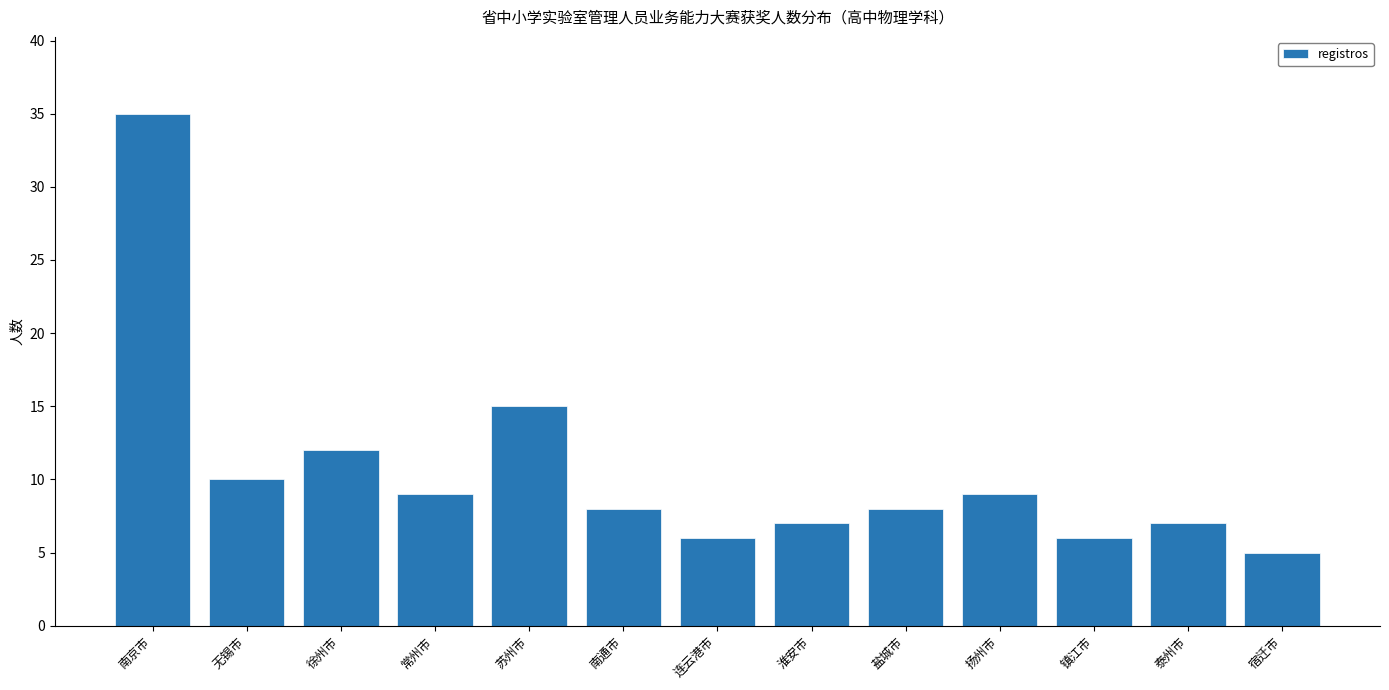

Reading left to right, extract all data points from this chart.

南京市=35	无锡市=10	徐州市=12	常州市=9	苏州市=15	南通市=8	连云港市=6	淮安市=7	盐城市=8	扬州市=9	镇江市=6	泰州市=7	宿迁市=5